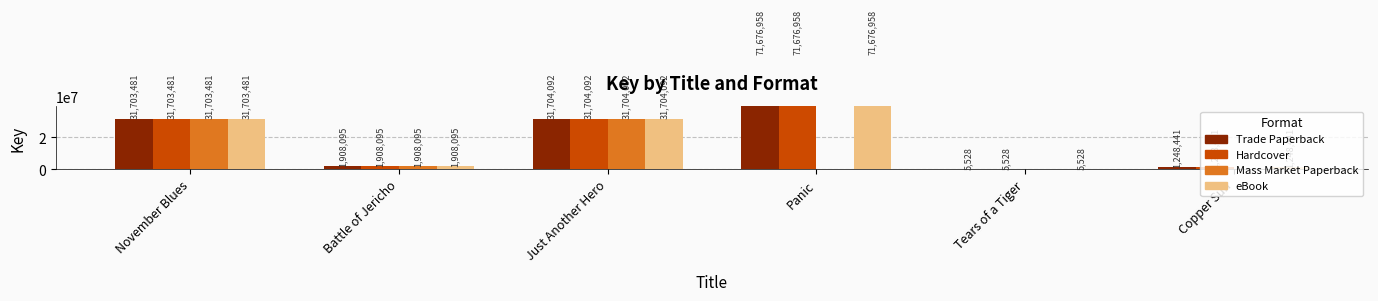

At which label does Trade Paperback first exceed 31703481?

Just Another Hero